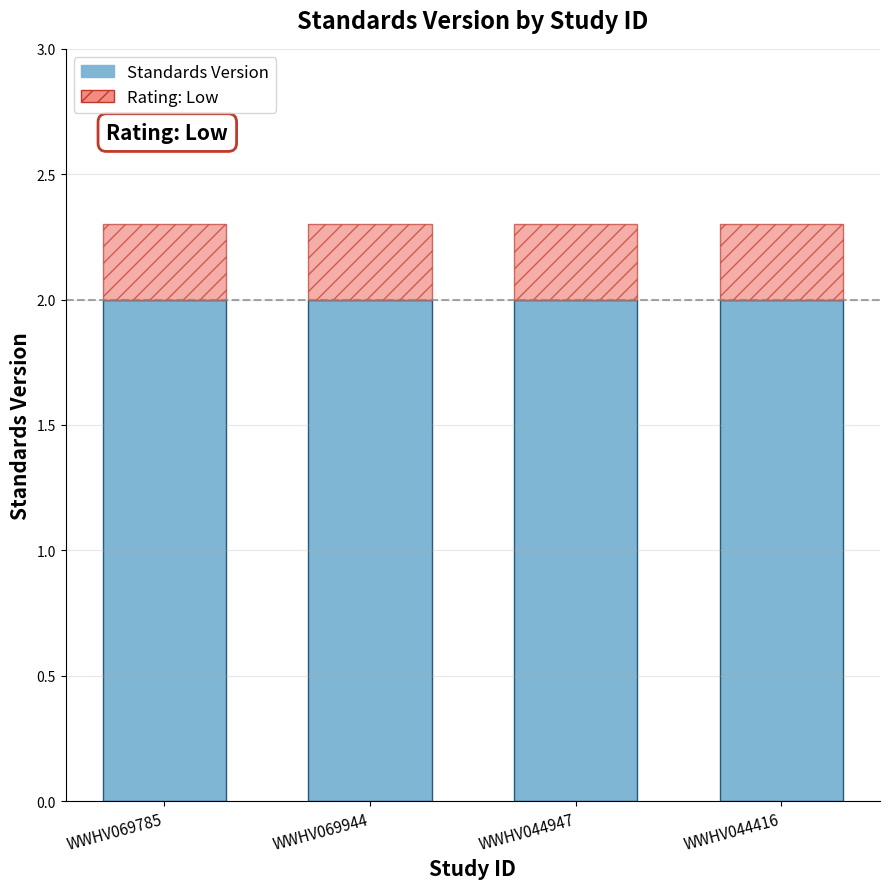

True or false: Standards Version has a value of 2.0 at WWHV069785.

True